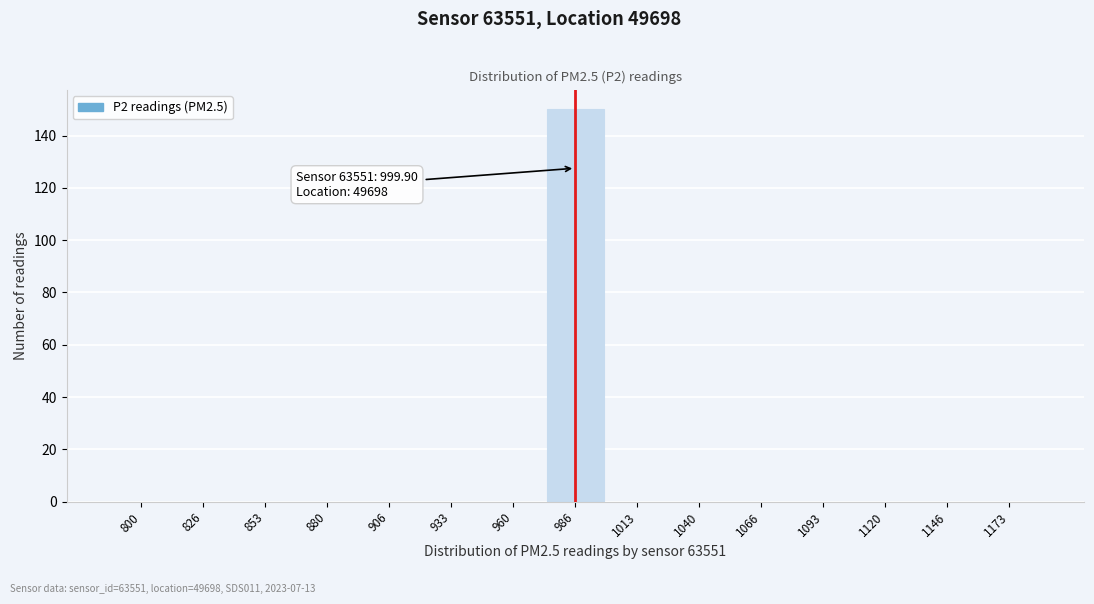

Reading right to left, extract all data points from this chart.

1173=0	1146=0	1120=0	1093=0	1066=0	1040=0	1013=0	986=150	960=0	933=0	906=0	880=0	853=0	826=0	800=0